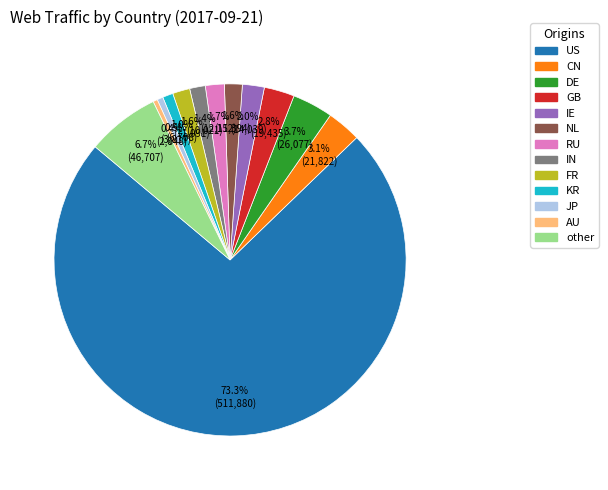

Is it true that NL is 2% of the pie?

True